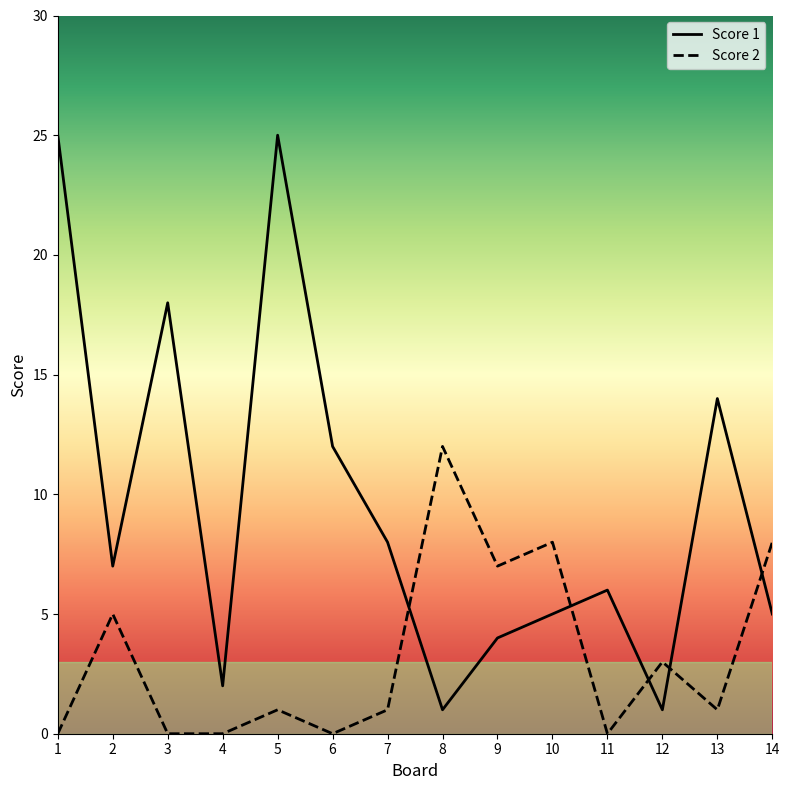

What is the total value across all series at 10?

13